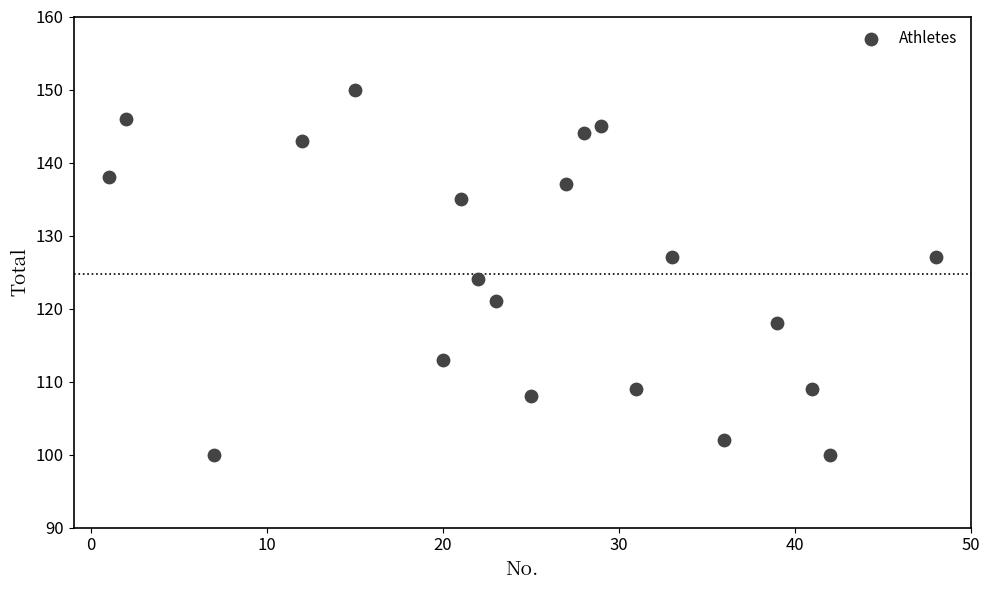

What Y value in the scatter plot is closest to 125?

124